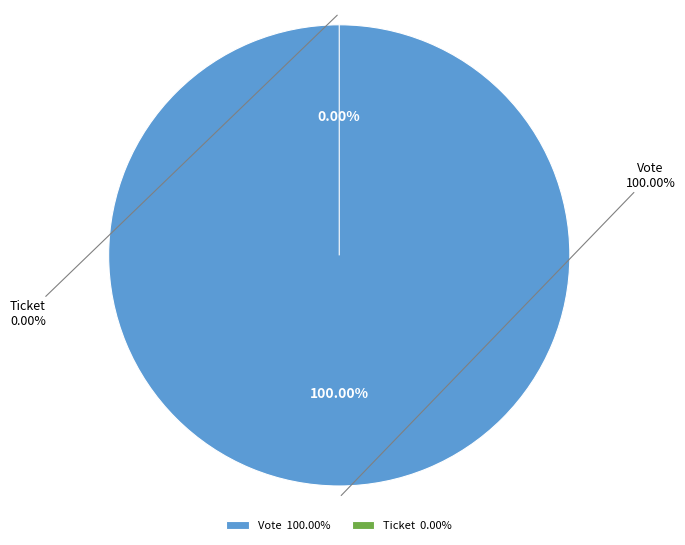

To the nearest percent, what portion does Vote represent?

100%